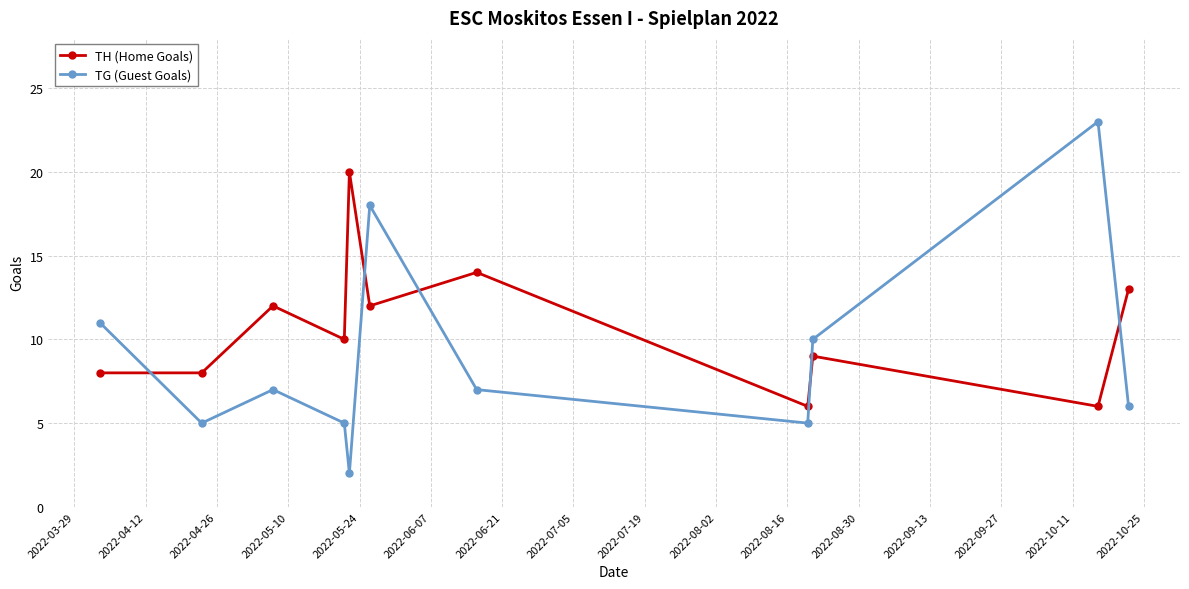

How many series are shown in this chart?

2